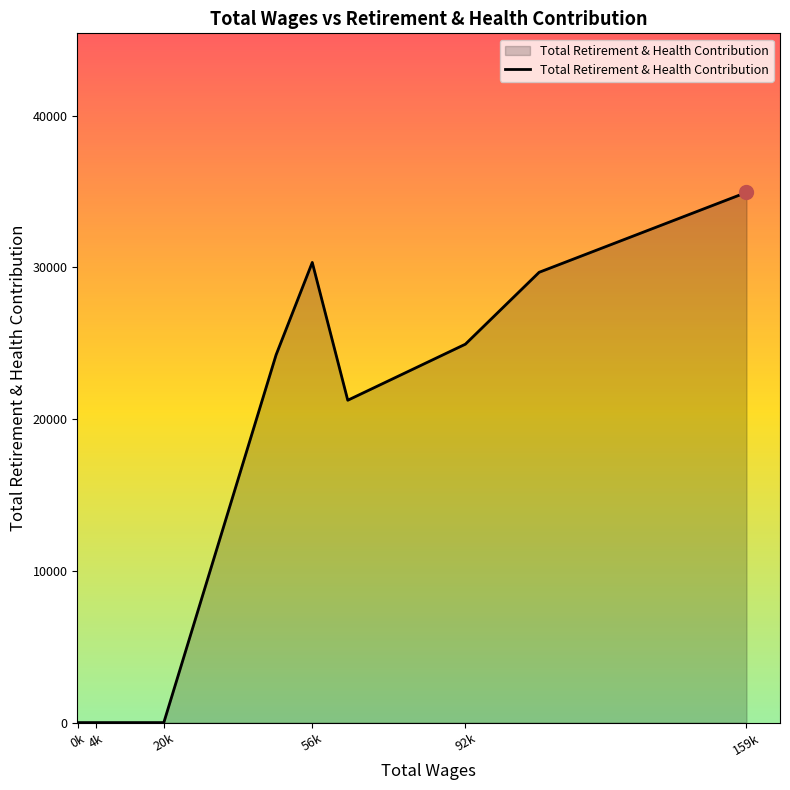

What is the maximum value shown in the chart?

34949